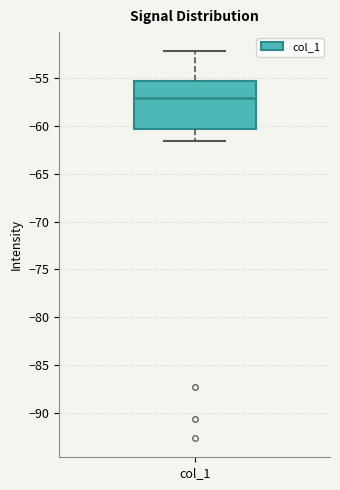

Where is the lower edge of the box for col_1 on the y-axis? The values are not printed on the chart, so give them approximately, as read against the axis.

-60.5